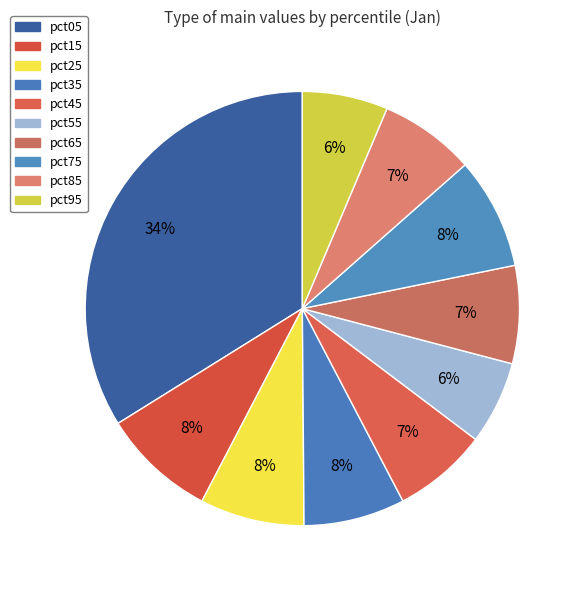

To the nearest percent, what is the difference between the largest and smallest slice percentages?

28%